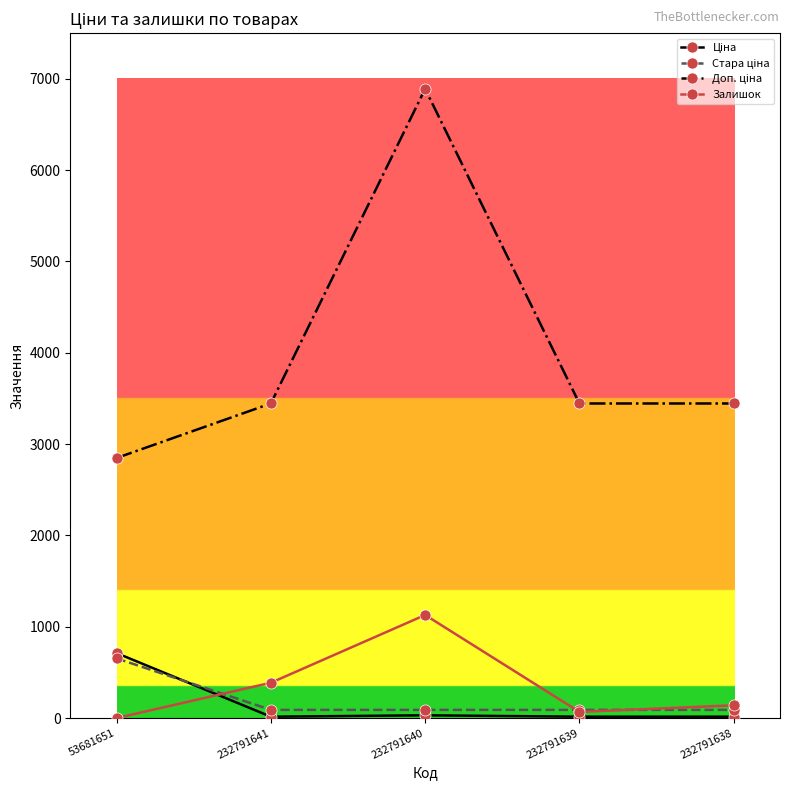

True or false: Залишок has more than 2 interior local peaks.

False